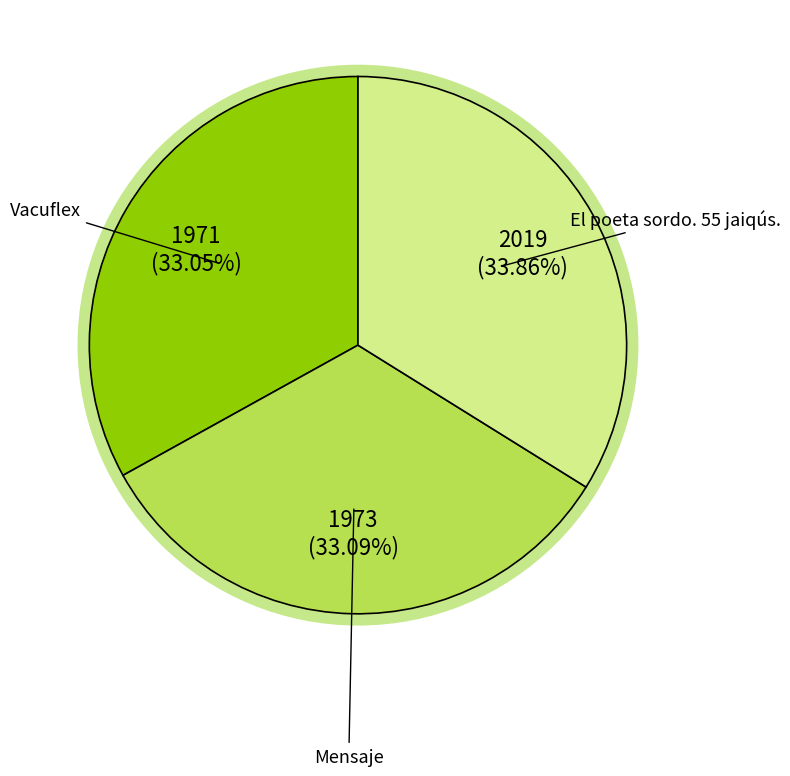

Rank the categories by value from lowest to highest.

Vacuflex, Mensaje, El poeta sordo. 55 jaiqús.